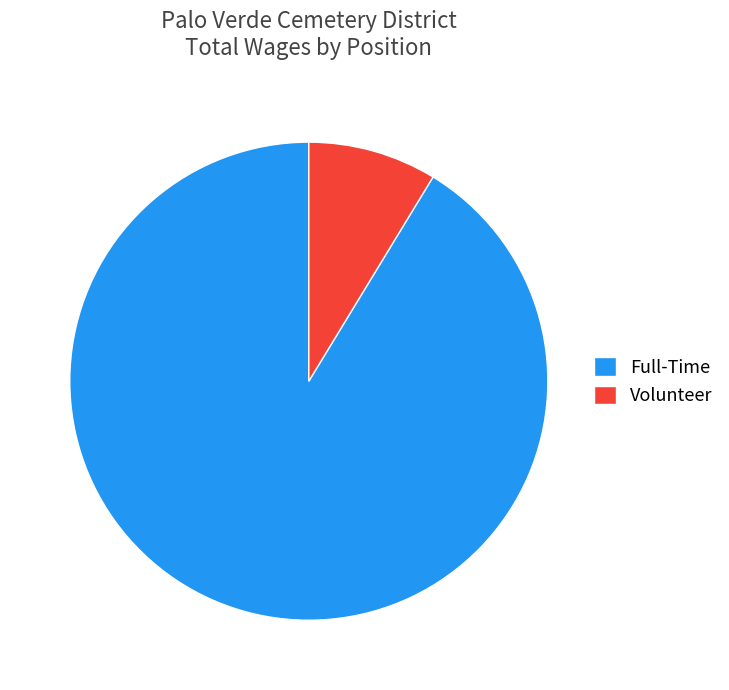

How many segments does this pie chart have?

2